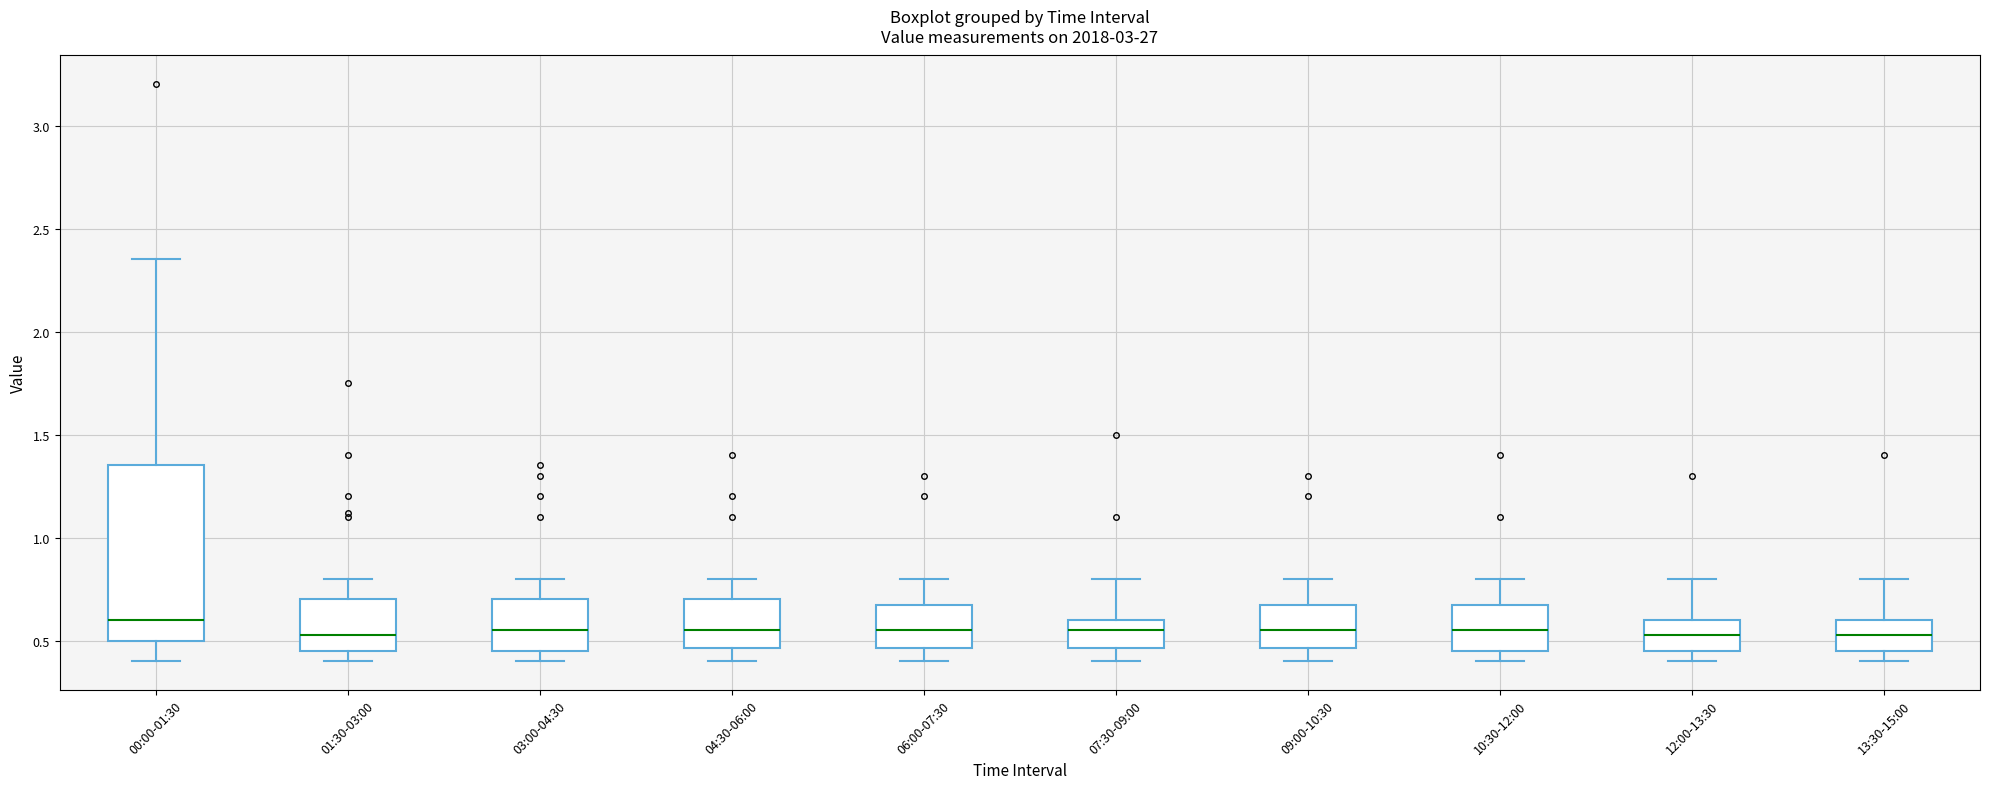

Comparing the boxes themselves (not the whiskers), which one is the tallest?

00:00-01:30